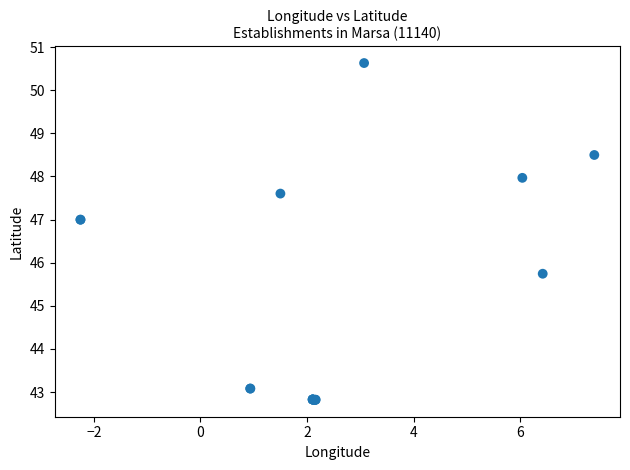

What Y value in the scatter plot is closest to 46?

45.7